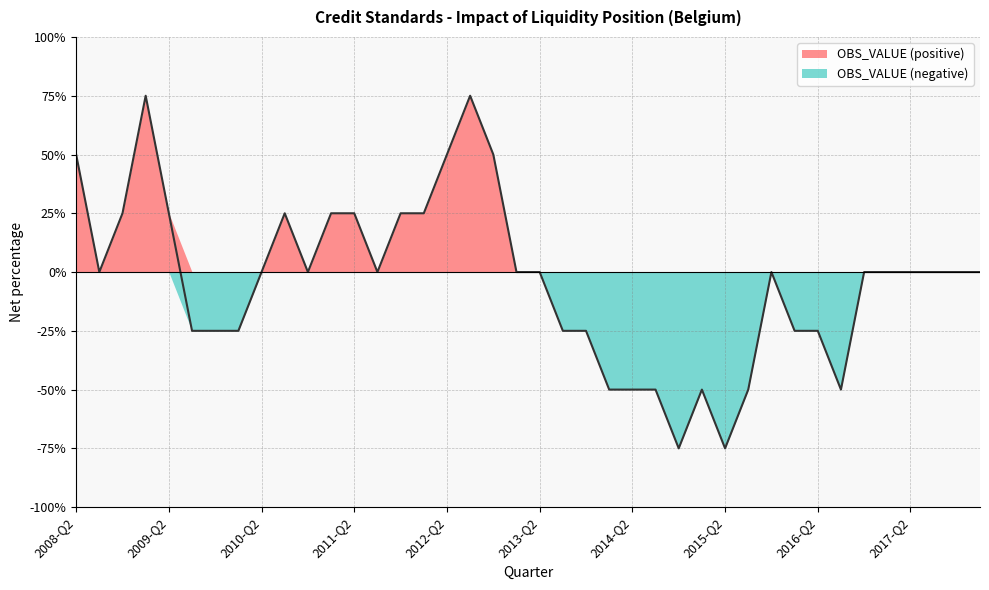

Rank the categories by value from highest to lowest.

2009-Q1, 2012-Q3, 2008-Q2, 2012-Q2, 2012-Q4, 2008-Q4, 2009-Q2, 2010-Q3, 2011-Q1, 2011-Q2, 2011-Q4, 2012-Q1, 2008-Q3, 2010-Q2, 2010-Q4, 2011-Q3, 2013-Q1, 2013-Q2, 2015-Q4, 2016-Q4, 2017-Q1, 2017-Q2, 2017-Q3, 2017-Q4, 2018-Q1, 2009-Q3, 2009-Q4, 2010-Q1, 2013-Q3, 2013-Q4, 2016-Q1, 2016-Q2, 2014-Q1, 2014-Q2, 2014-Q3, 2015-Q1, 2015-Q3, 2016-Q3, 2014-Q4, 2015-Q2